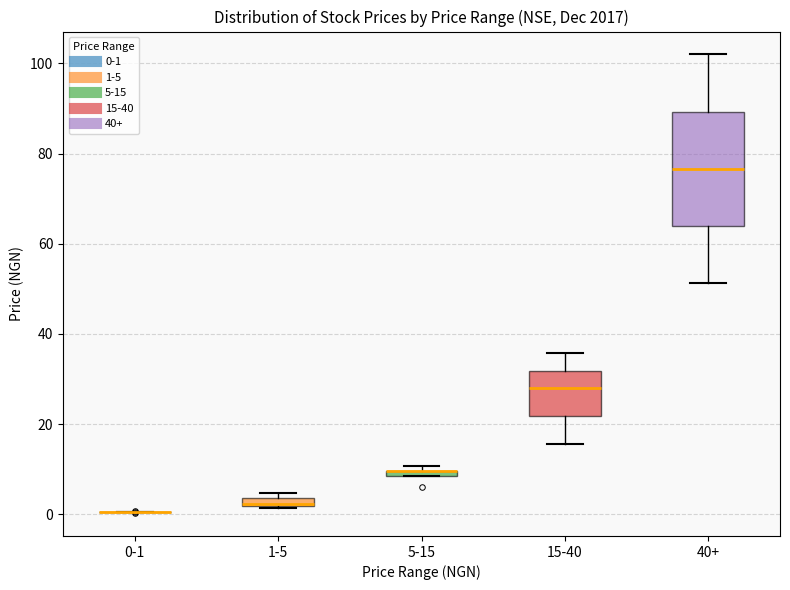

Which box is the tallest, from its lower edge to its upper edge?

40+